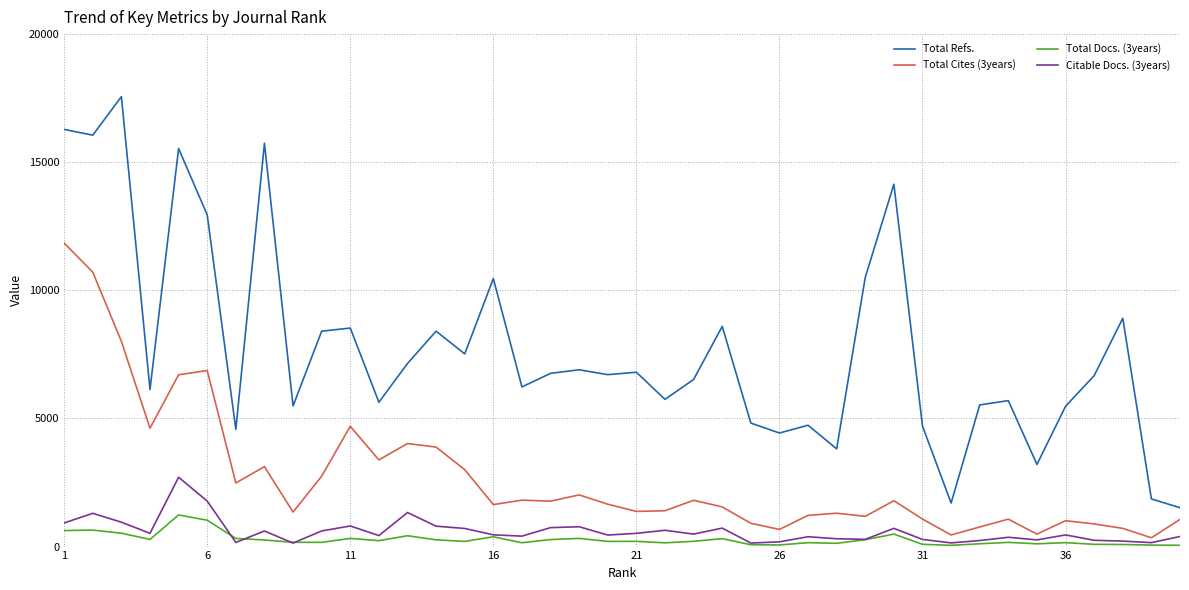

Which series has the widest spread of values?

Total Refs.